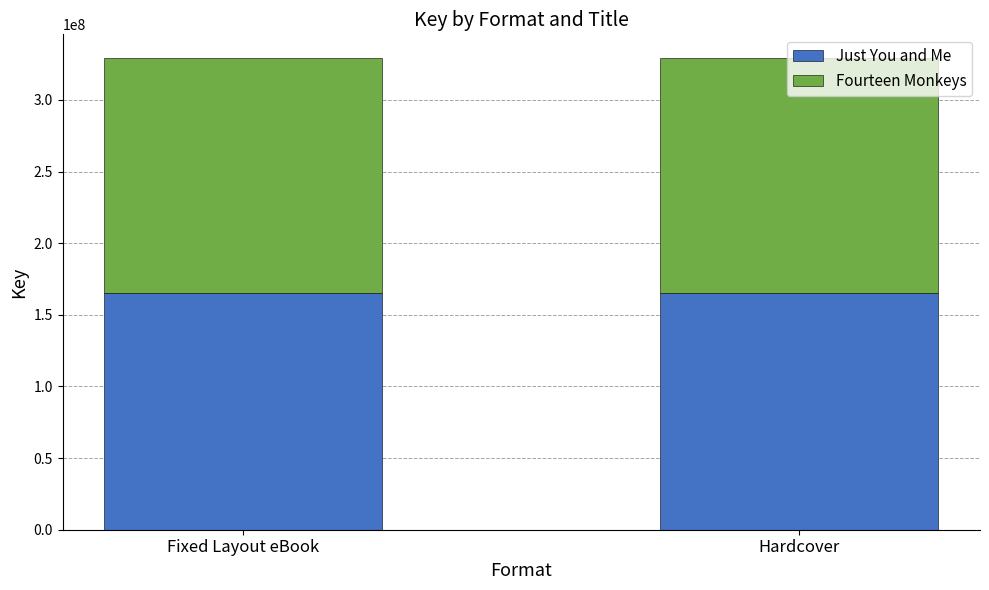

What is the sum of all Just You and Me values?

329837574